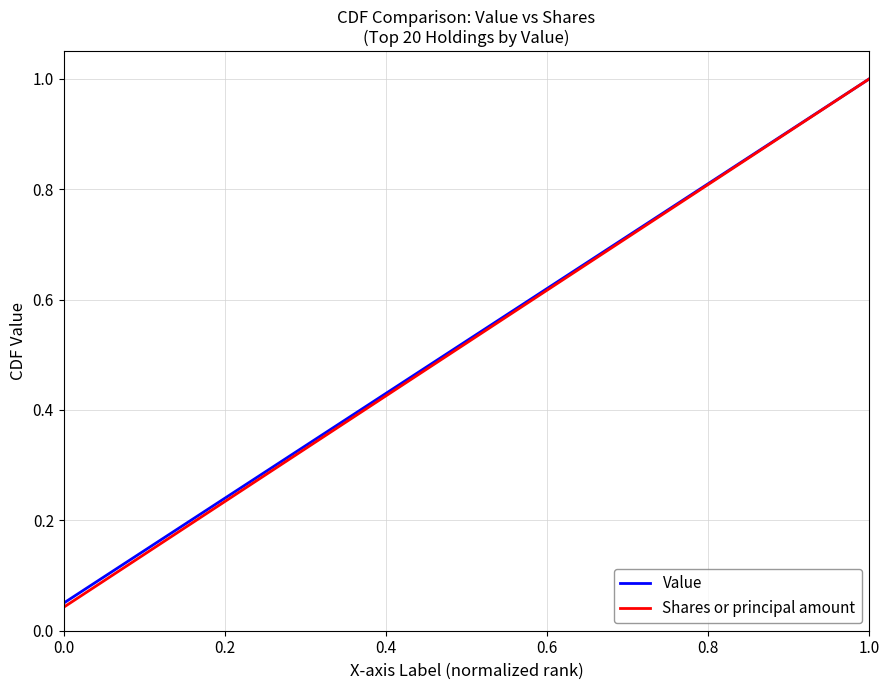

Which series has the largest range (max minus min)?

Shares or principal amount